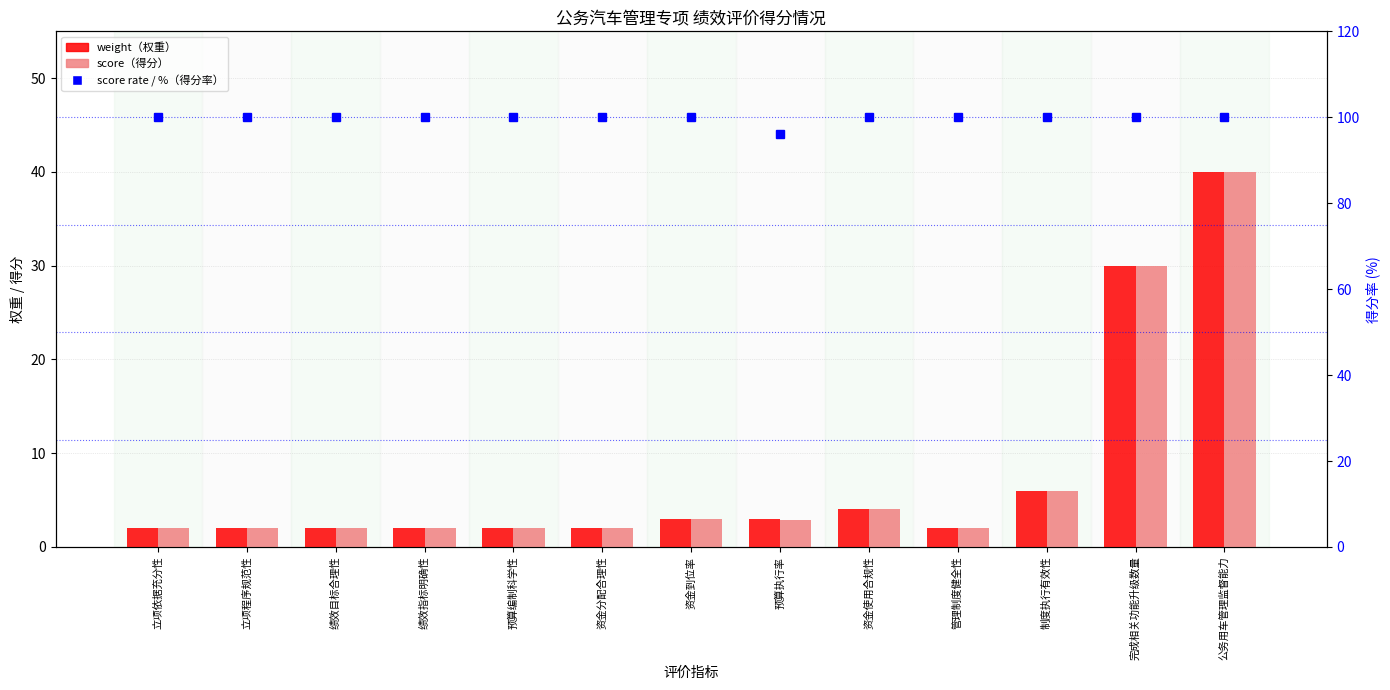

How many categories are shown in the chart?

13